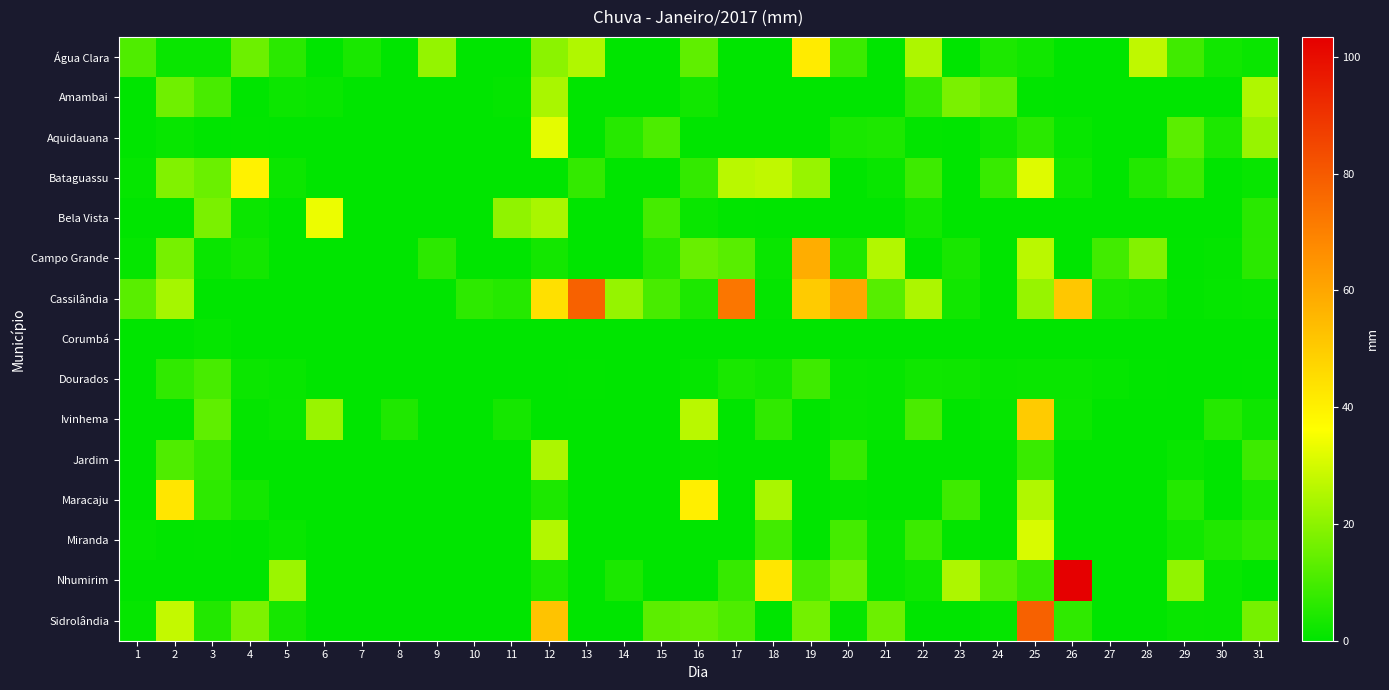

What is the spread (max minus min) of values at 2?

43.0